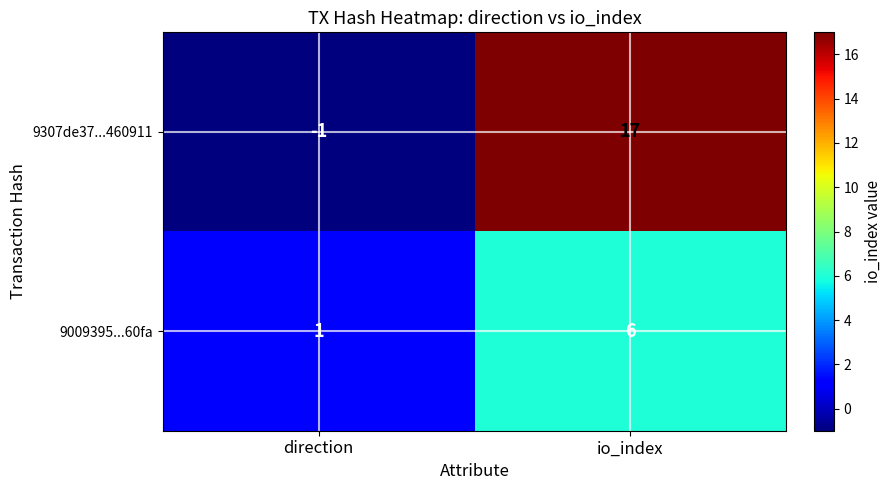

Which label corresponds to the smallest value in the chart?

direction